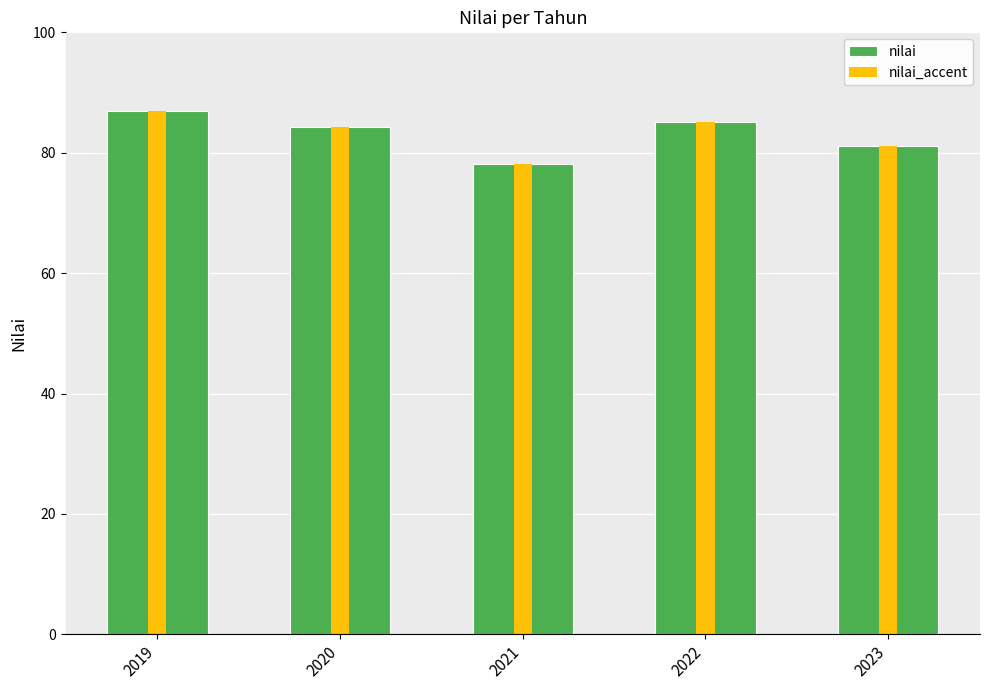

The nilai_accent series shows 121.5 at 2023. True or false?

False